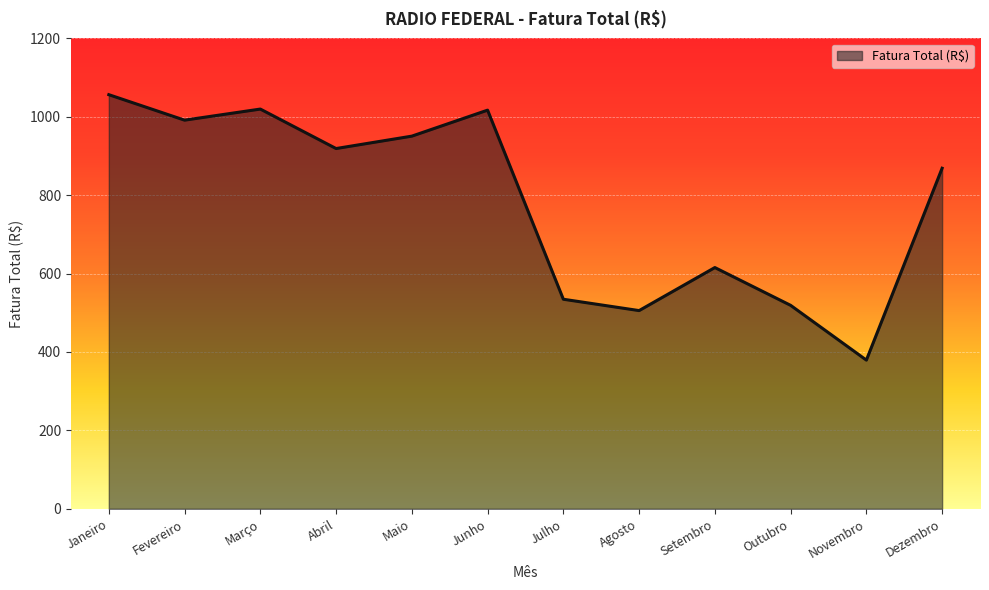

What is the difference between the values at Novembro and Junho?

637.7